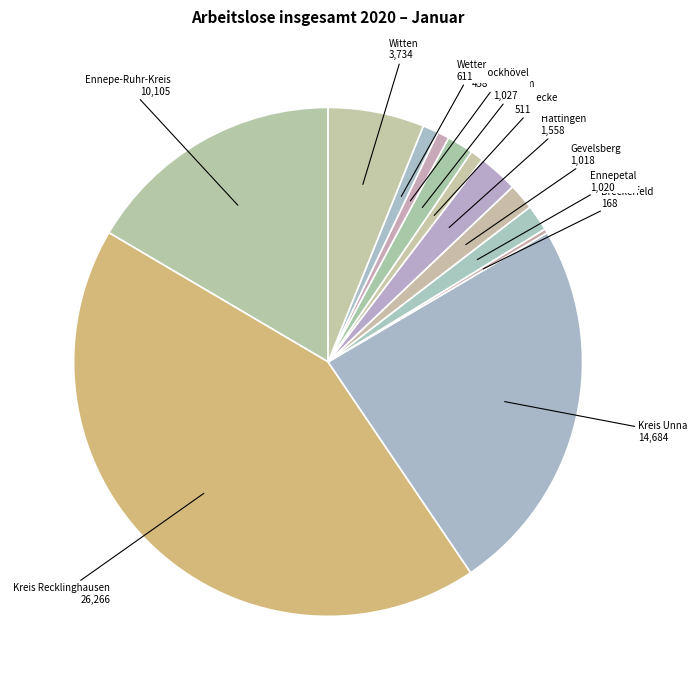

Does any single category account for the majority?

No